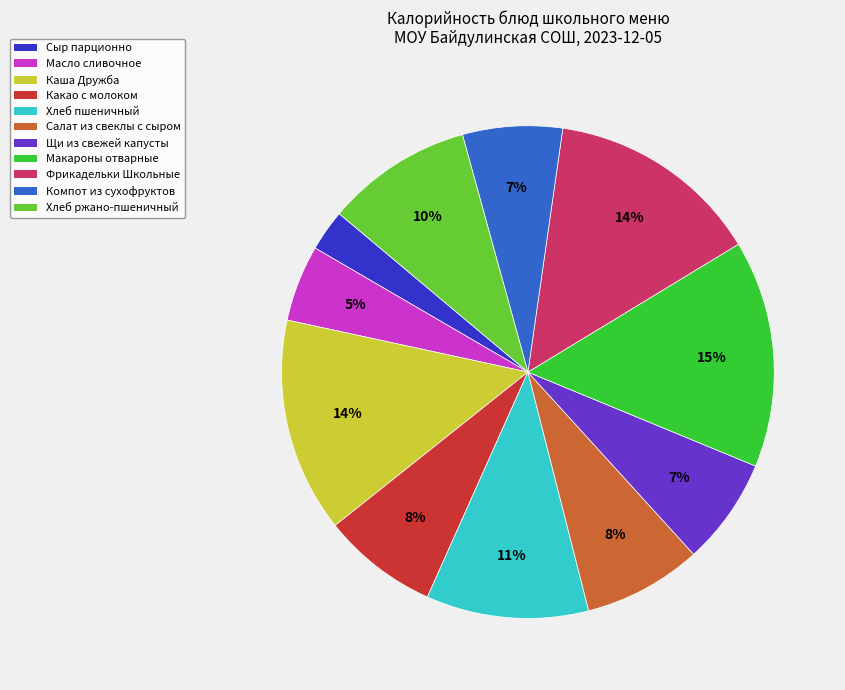

What is the ratio of the value at Каша Дружба to the value at Фрикадельки Школьные?

1.0